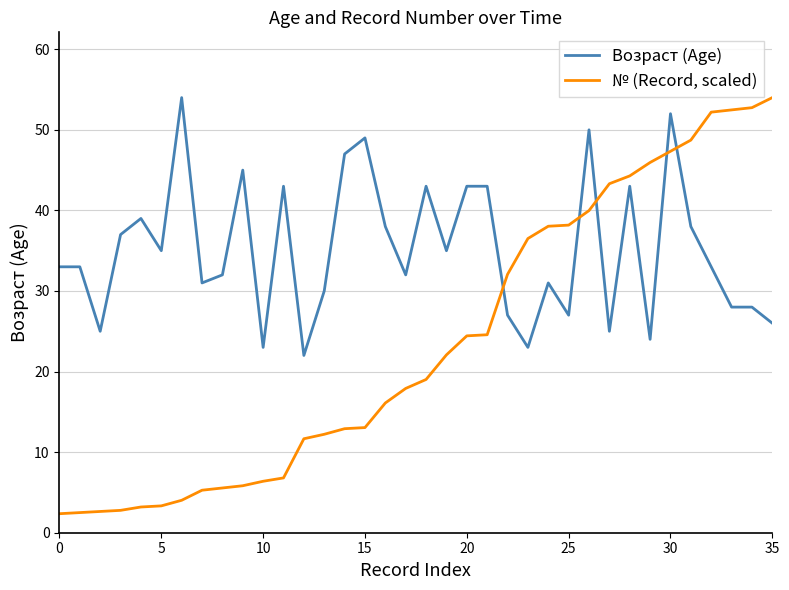

Which series has the largest total across all categories?

Возраст (Age)